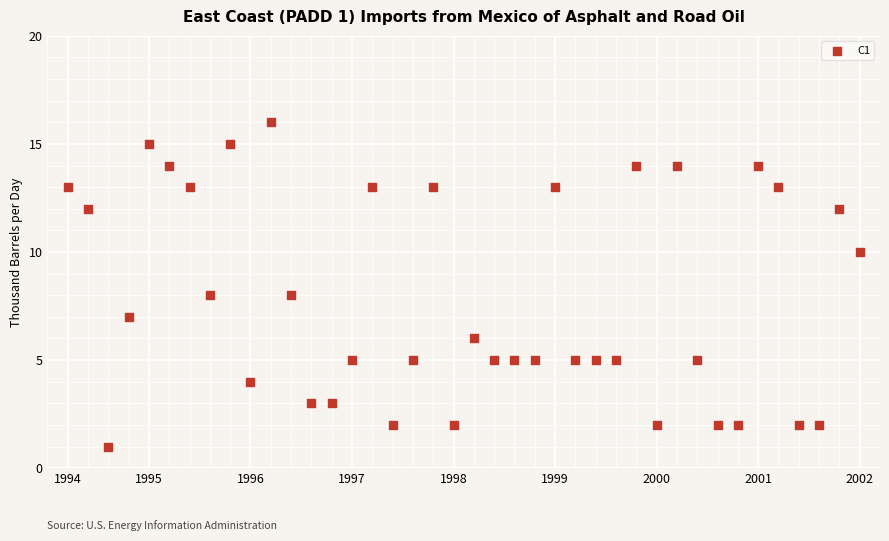

What is the range of Y values (max minus min)?

15